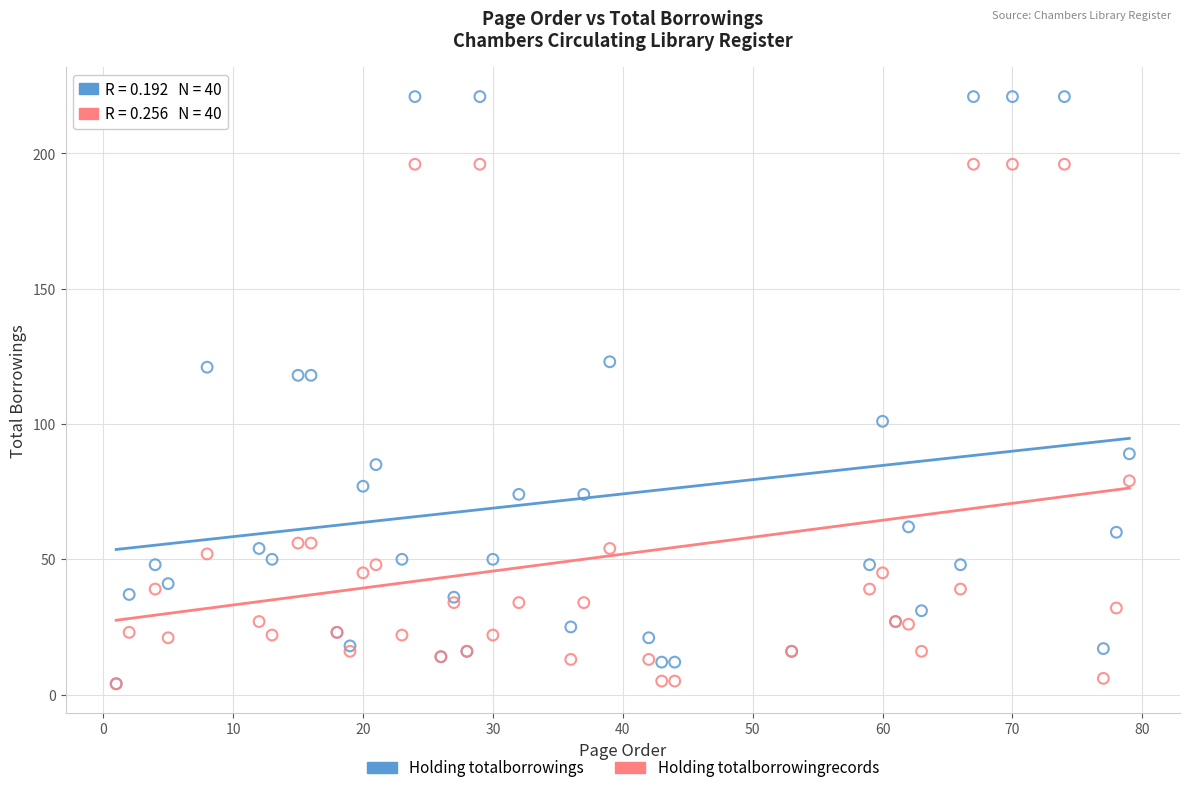

What are all the series names shown in the legend?

Holding totalborrowings, Holding totalborrowingrecords